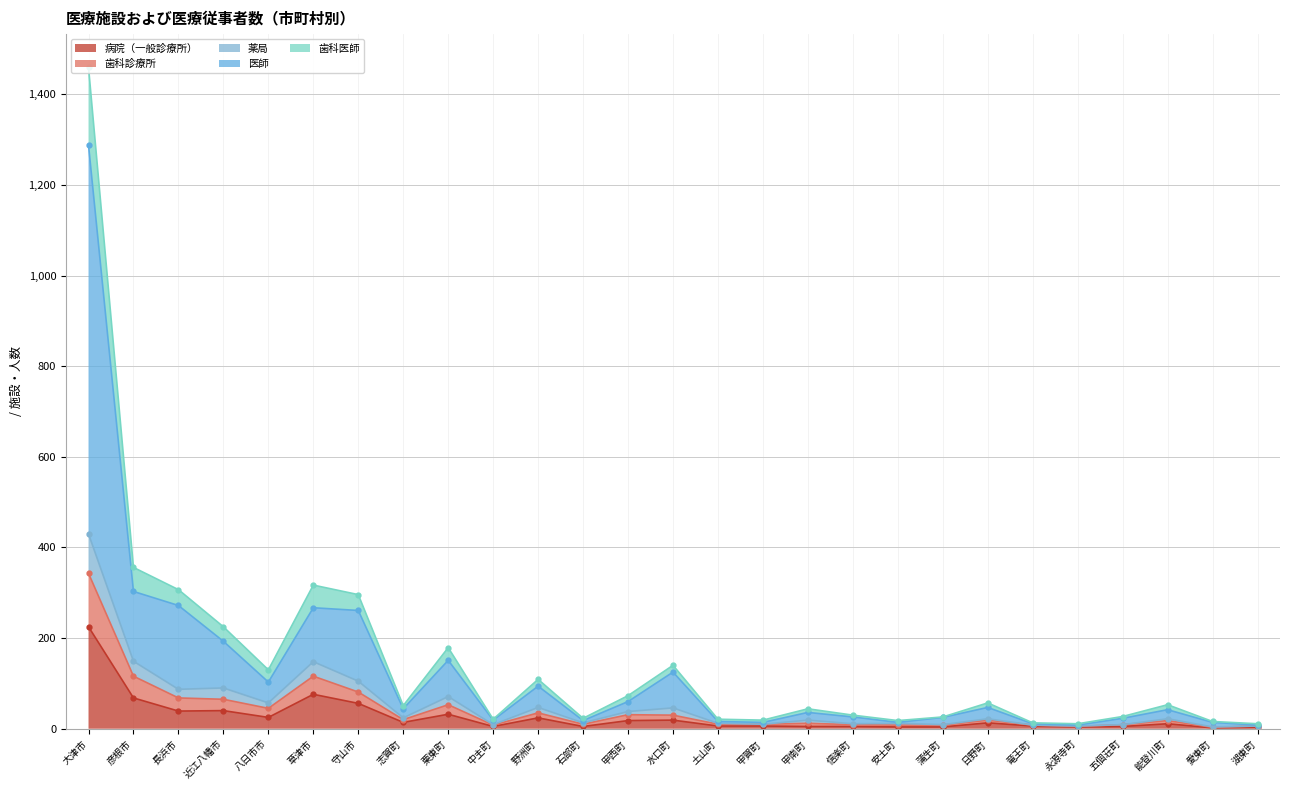

What is the lowest value of the 病院（一般診療所） series?

2